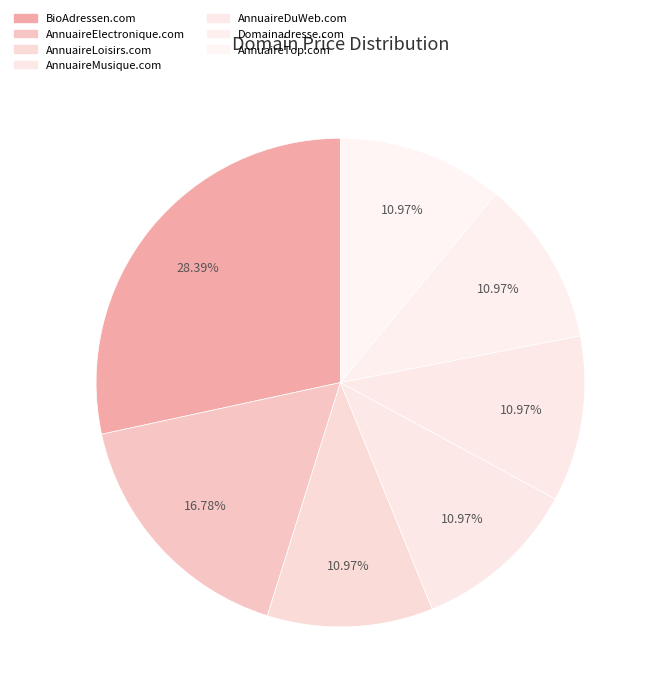

How many slices are in this pie chart?

7